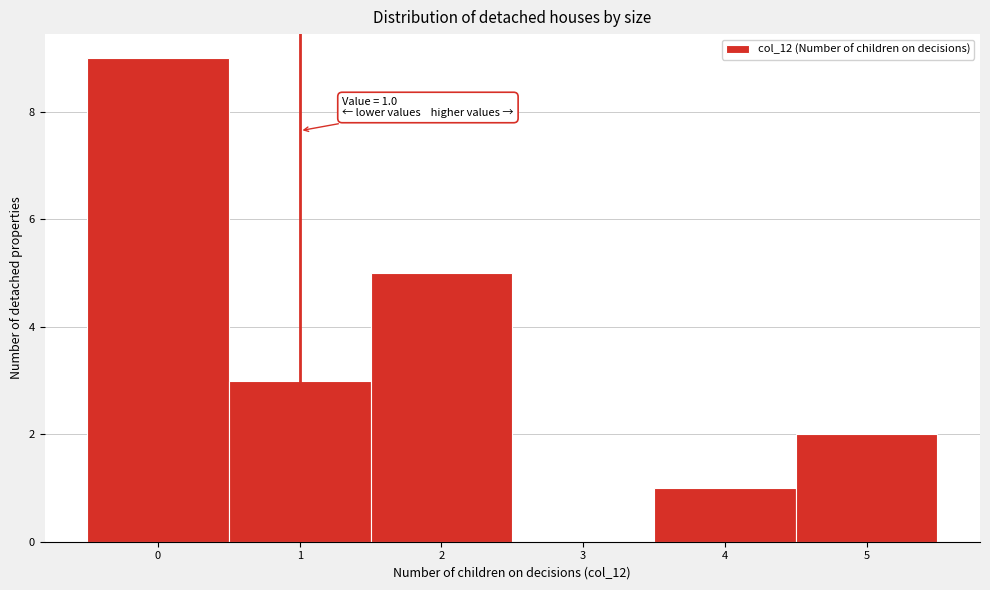

Which range on the x-axis has the tallest bar?

-0.5 to 0.5